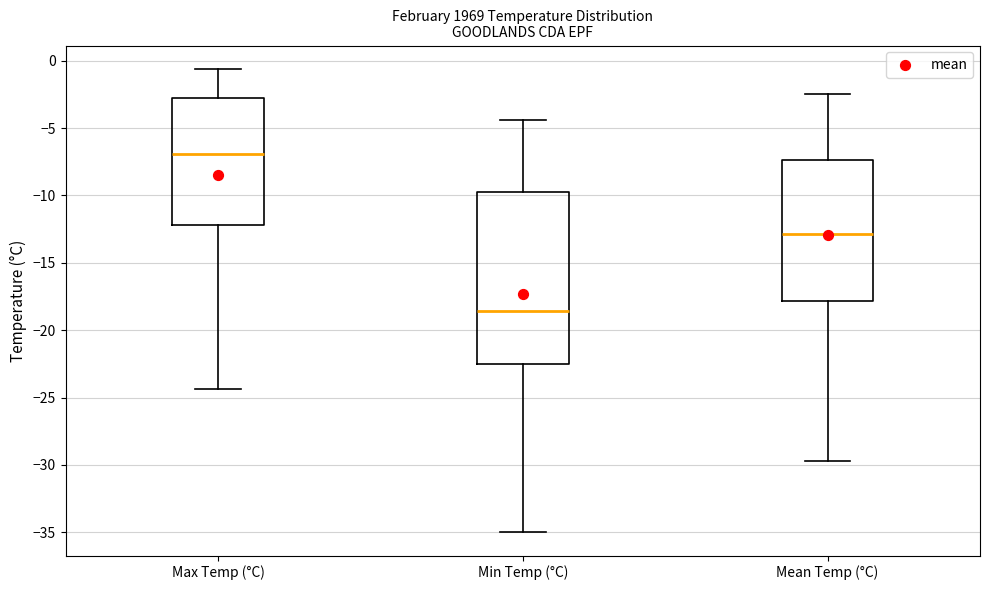

Reading left to right, transcribe this box plot: for each box, give where its median line is, the range the box spans, and where its two whiskers end, as read against the y-axis. The values are not printed on the chart, so give them approximately, as read against the axis.

Max Temp (°C): median -7.0, box -12.0 to -3.0, whiskers -24.5 to -0.5
Min Temp (°C): median -18.5, box -22.5 to -9.5, whiskers -35.0 to -4.5
Mean Temp (°C): median -13.0, box -18.0 to -7.5, whiskers -29.5 to -2.5